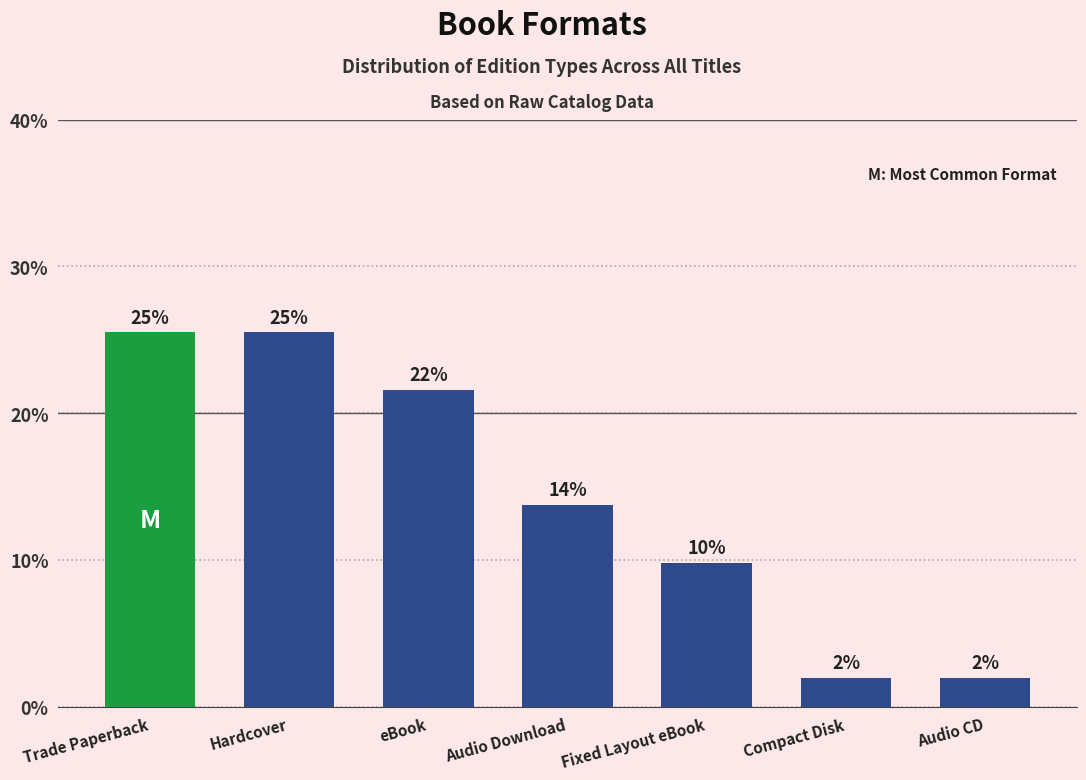

Is it true that the value at Hardcover is 25.5?

True